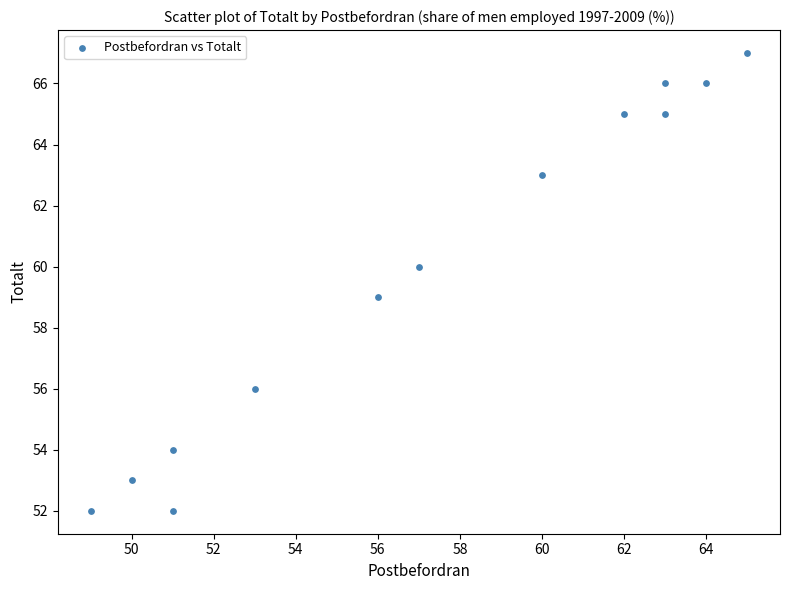

What is the range of X values (max minus min)?

16